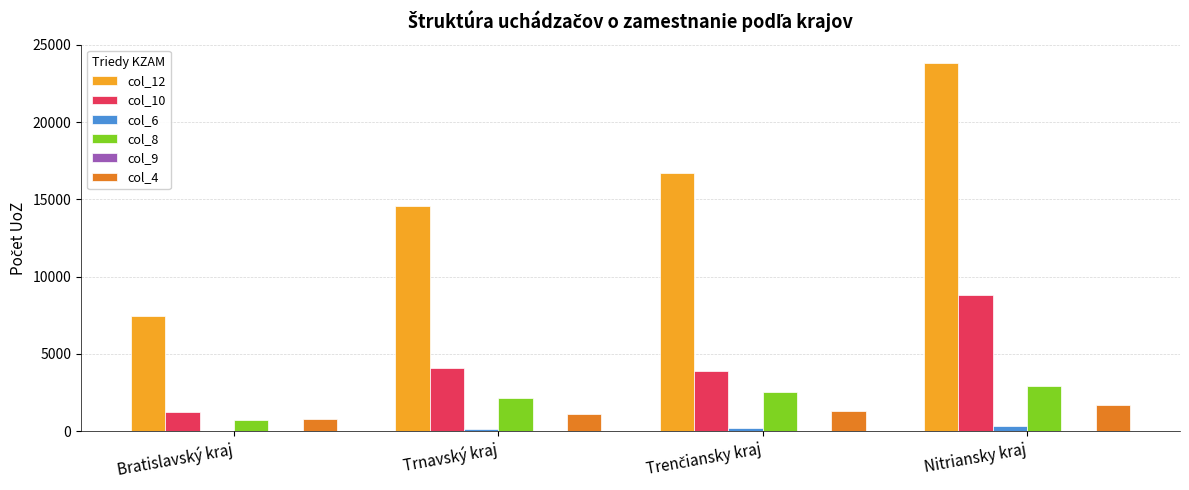

Which series has the largest total across all categories?

col_12